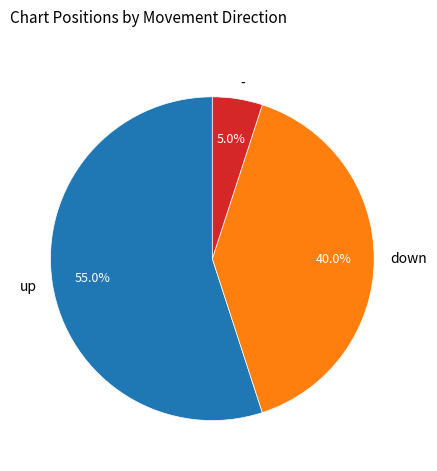

How many slices are in this pie chart?

3